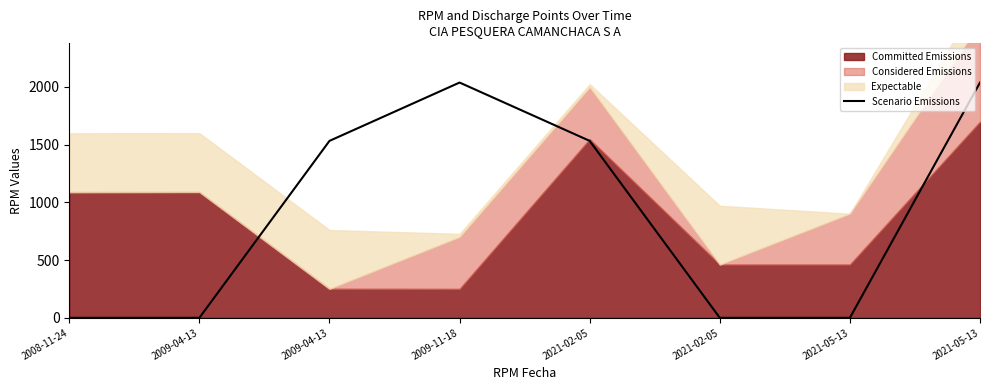

Reading right to left, what are all the values shown in this chart?

2036.4	0.0	0.0	1531.5	2036.4	1531.5	0.0	0.0